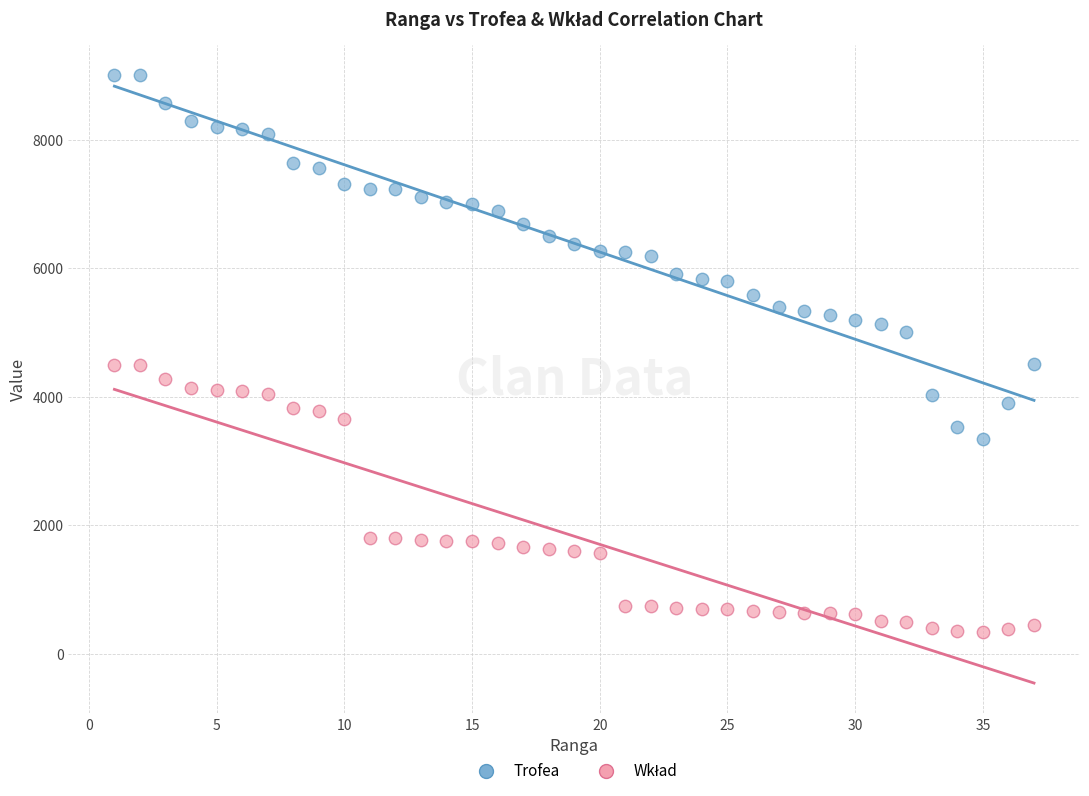

Across all data points, what is the range of Y values (max minus min)?

8666